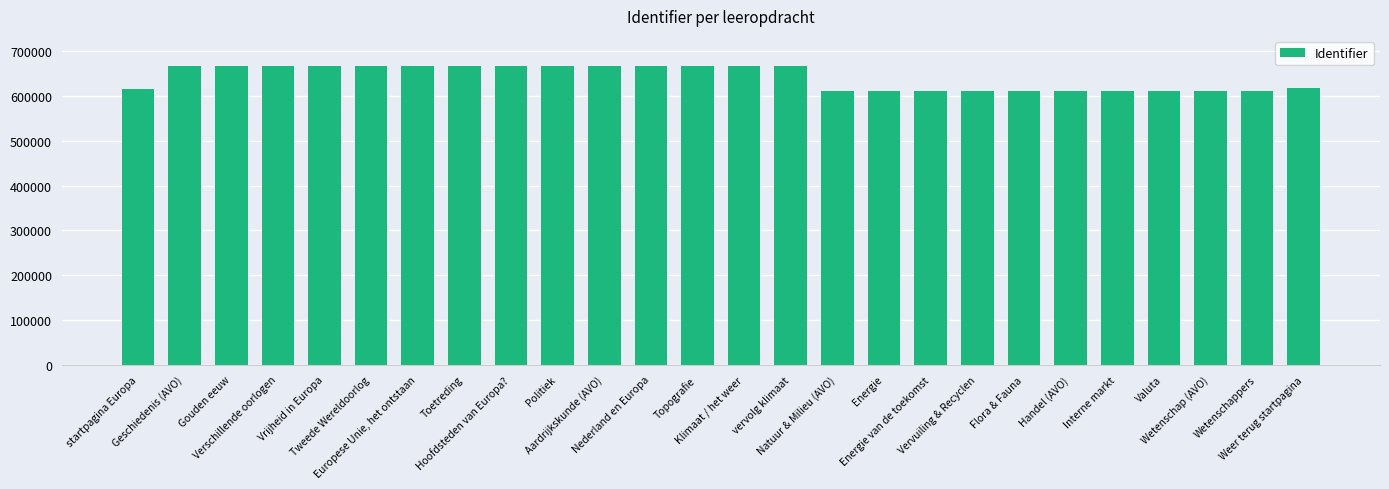

List the labels in order of value, smallest first.

Natuur & Milieu (AVO), Energie, Energie van de toekomst, Vervuiling & Recyclen, Flora & Fauna, Handel (AVO), Interne markt, Valuta, Wetenschap (AVO), Wetenschappers, startpagina Europa, Weer terug startpagina, Geschiedenis (AVO), Gouden eeuw, Verschillende oorlogen, Vrijheid in Europa, Tweede Wereldoorlog, Europese Unie, het ontstaan, Toetreding, Hoofdsteden van Europa?, Politiek, Aardrijkskunde (AVO), Nederland en Europa, Topografie, Klimaat / het weer, vervolg klimaat